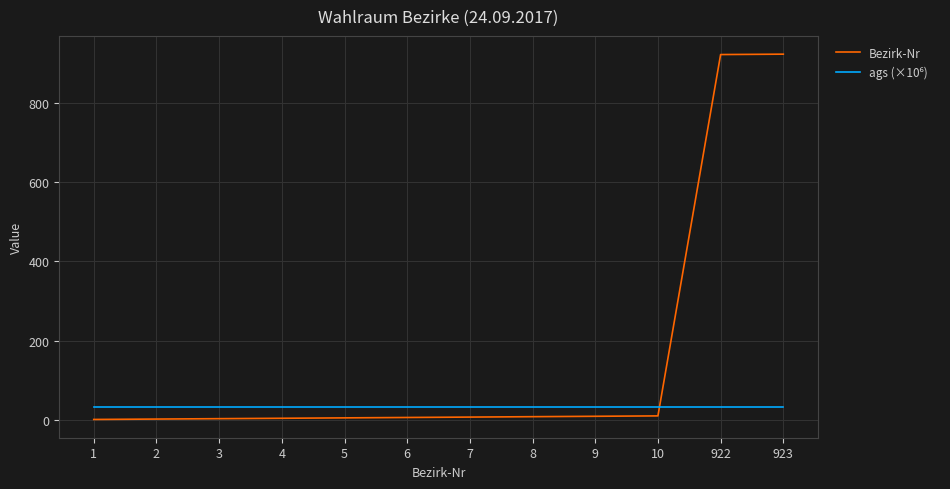

Which series has the largest range (max minus min)?

Bezirk-Nr